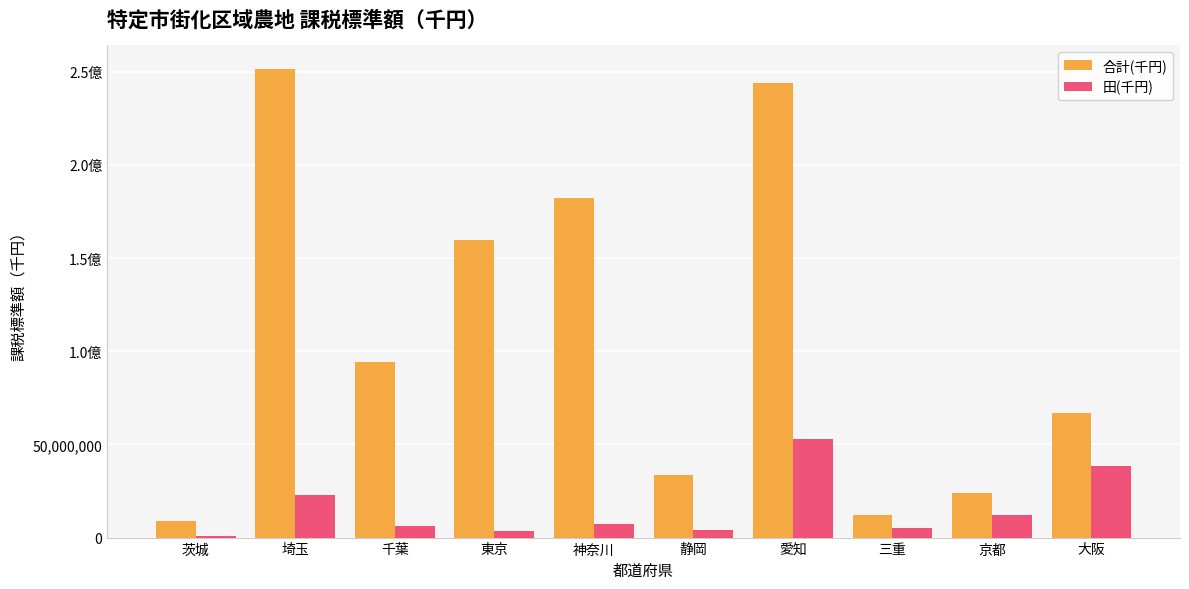

What is the sum of the 田(千円) values at 大阪 and 京都?

50739085